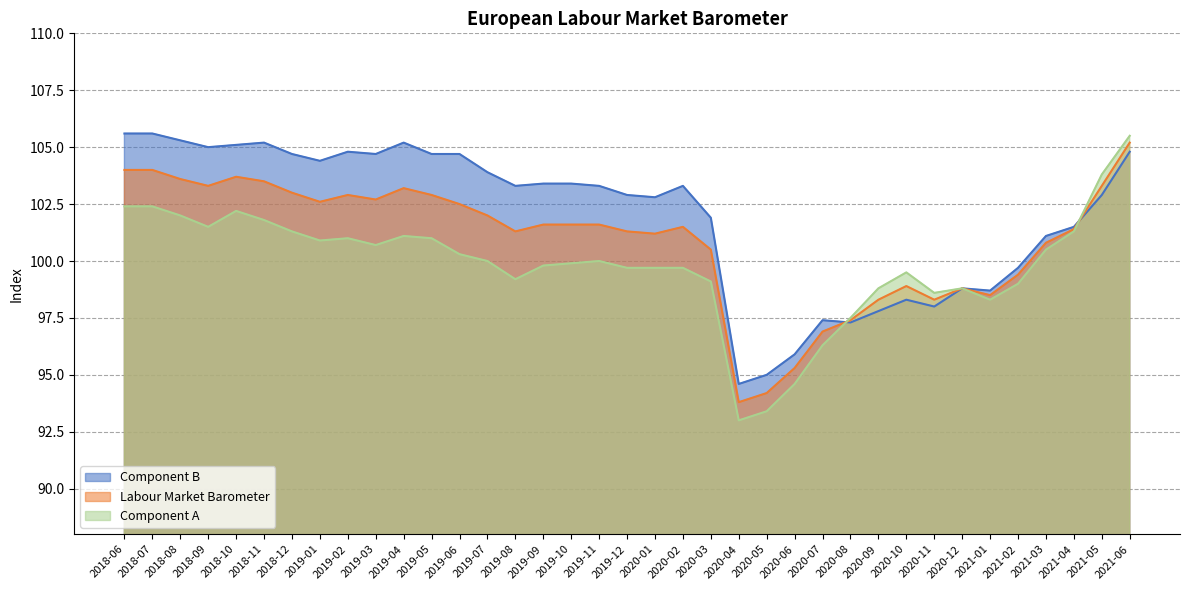

True or false: Component B has a value of 105.2 at 2018-11.

True